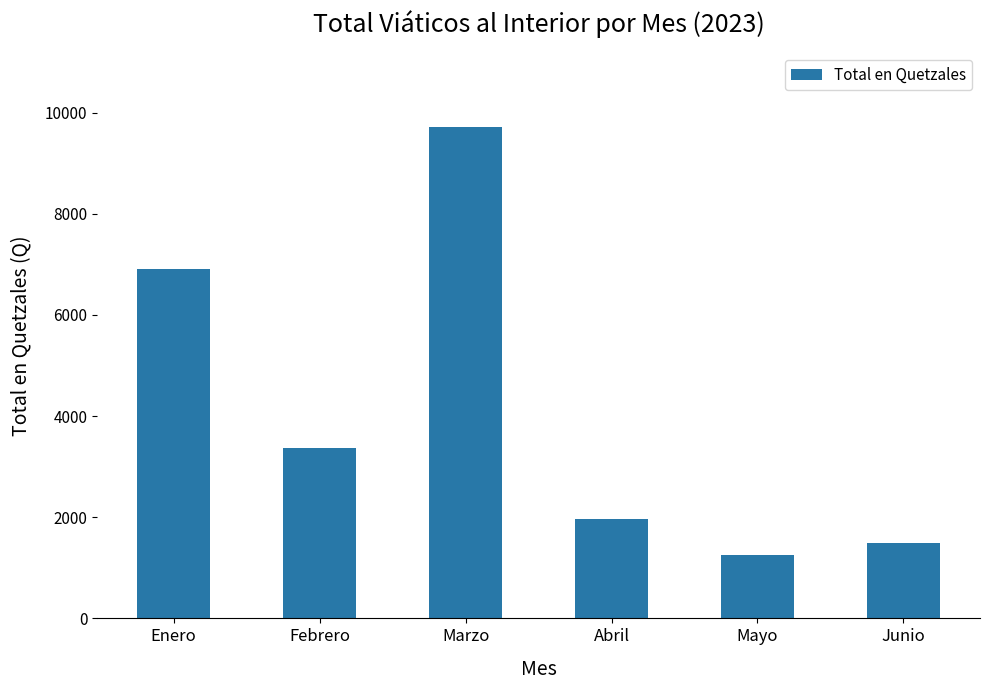

What value does the data have at Enero?

6902.7